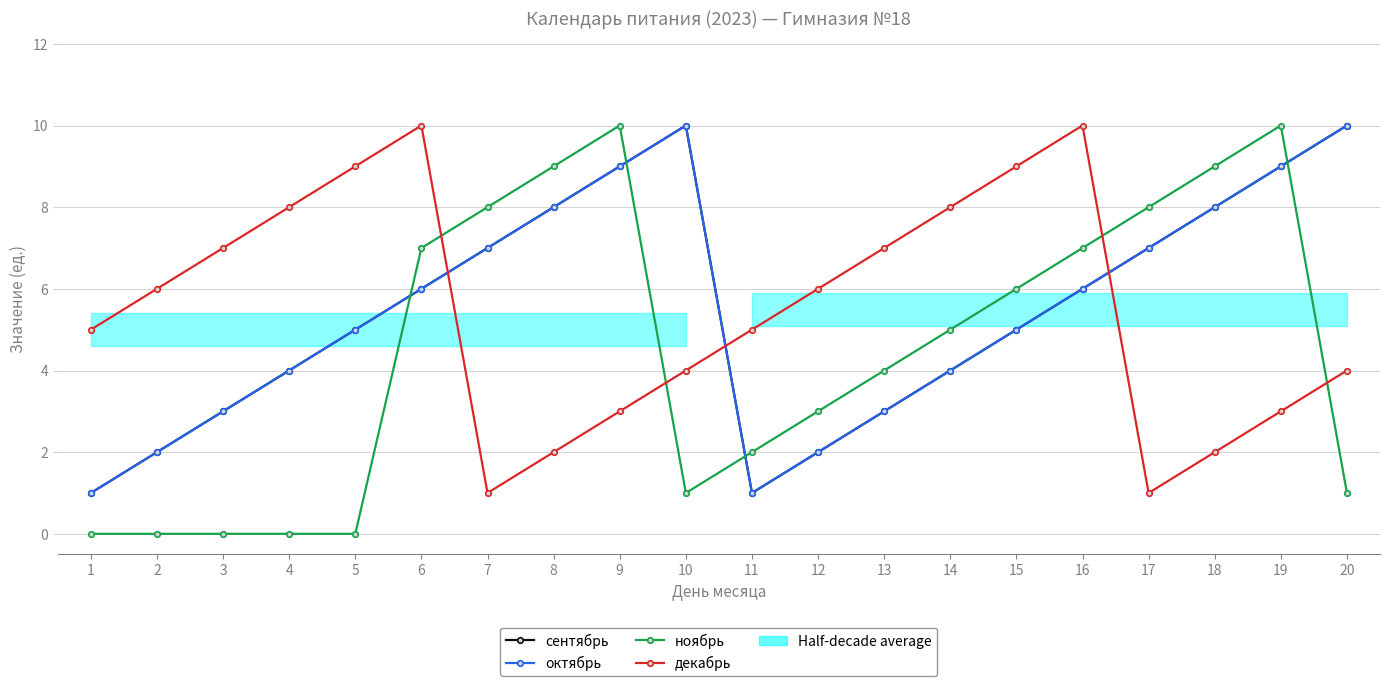

What is the maximum value shown in the chart?

10